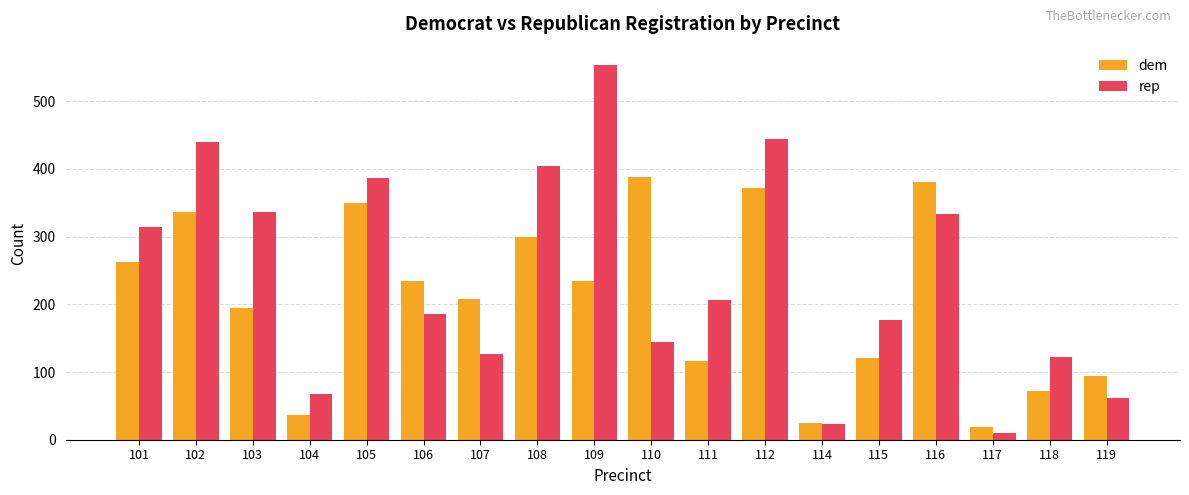

At which label is rep closest to 281?

101